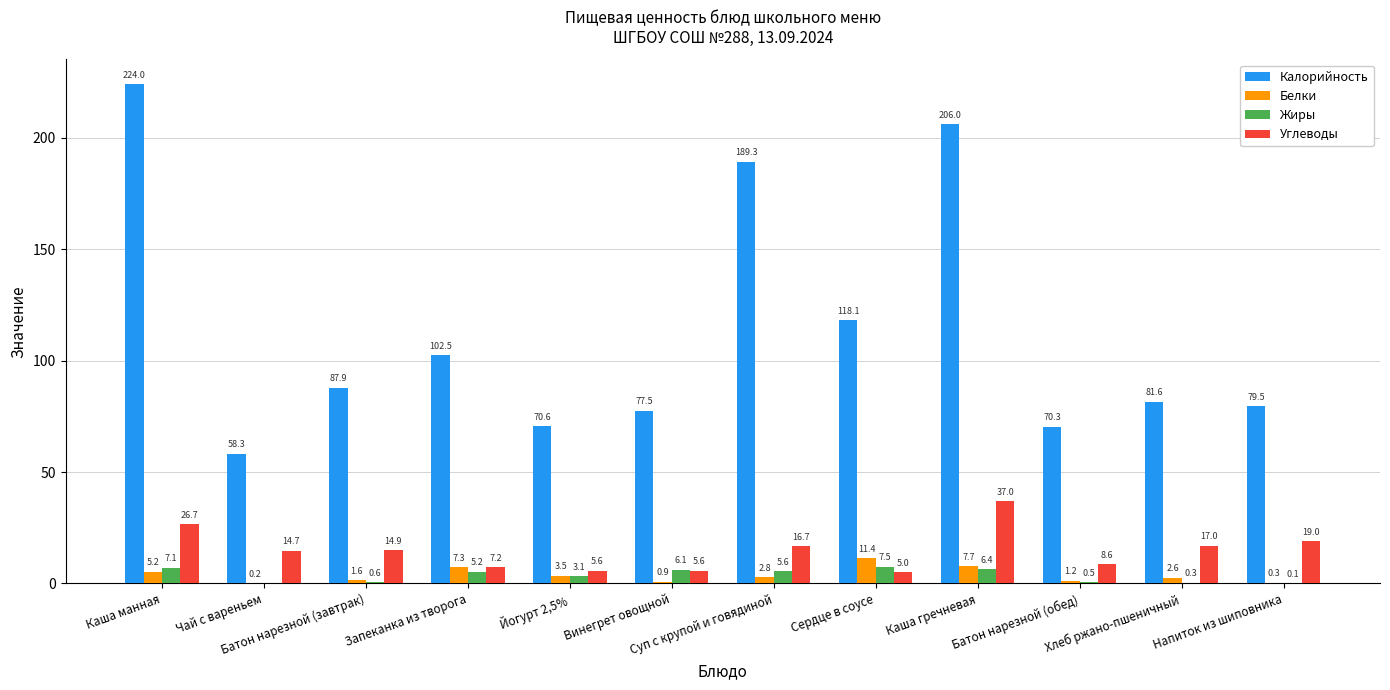

Count the number of data series in this chart.

4